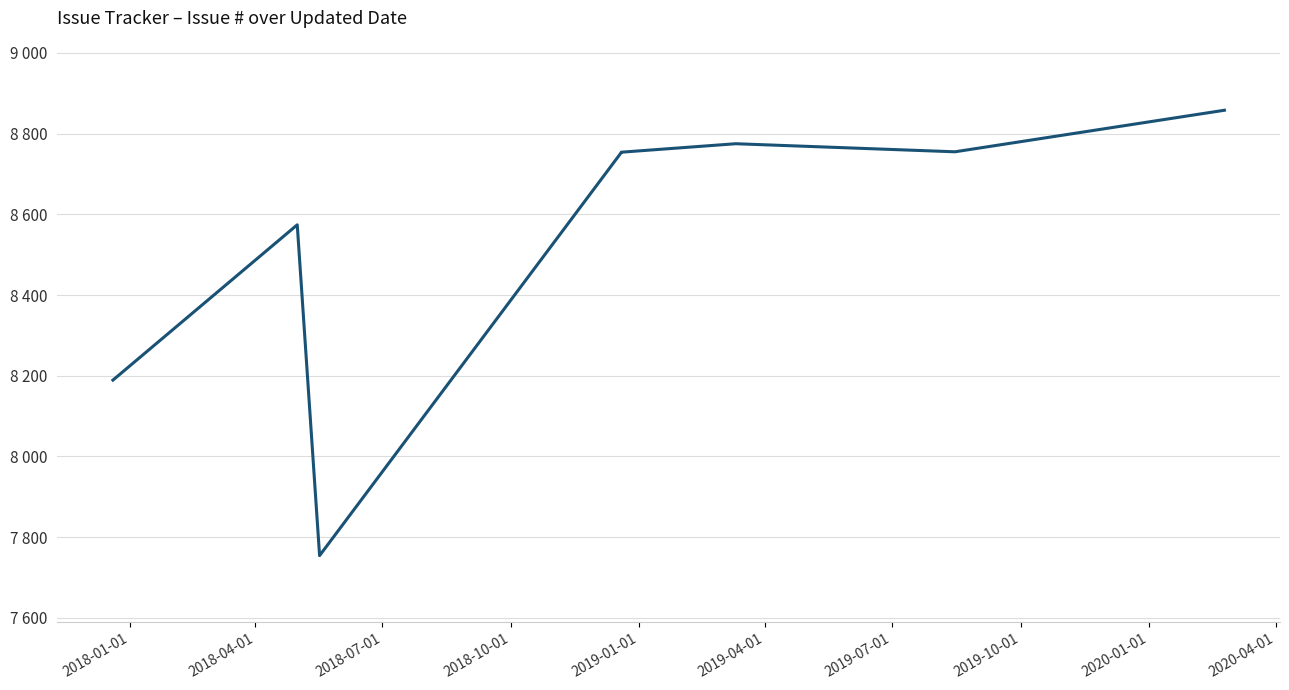

How many values are below 8754?

4